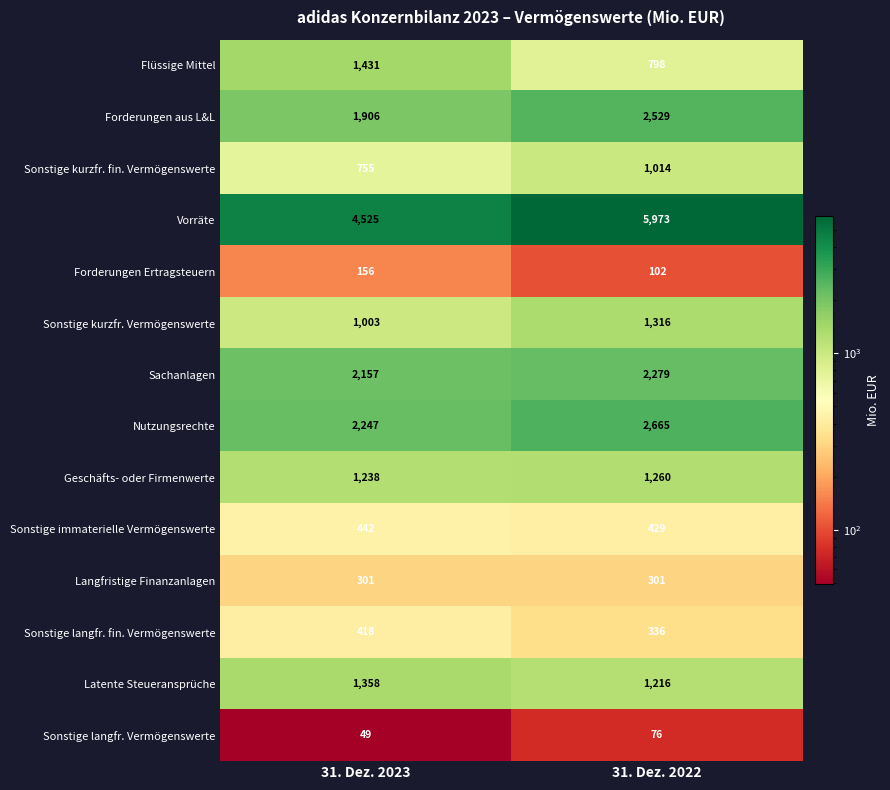

Which series changed the most between 31. Dez. 2023 and 31. Dez. 2022?

Vorräte